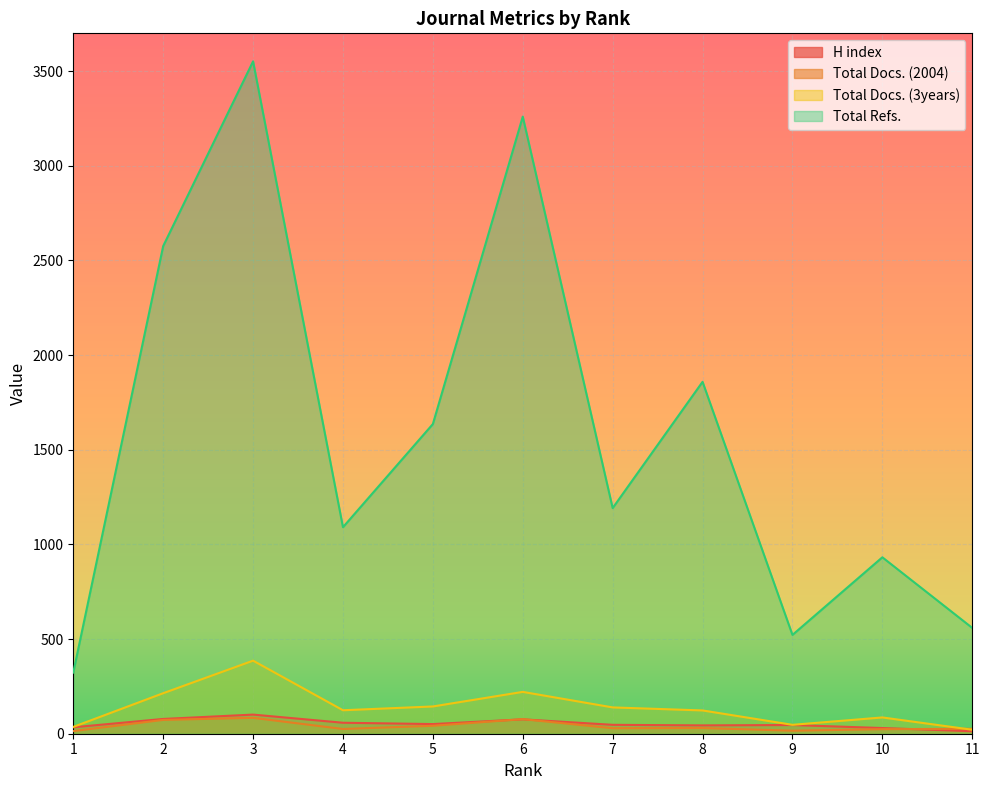

What is the minimum value for Total Docs. (3years)?

21